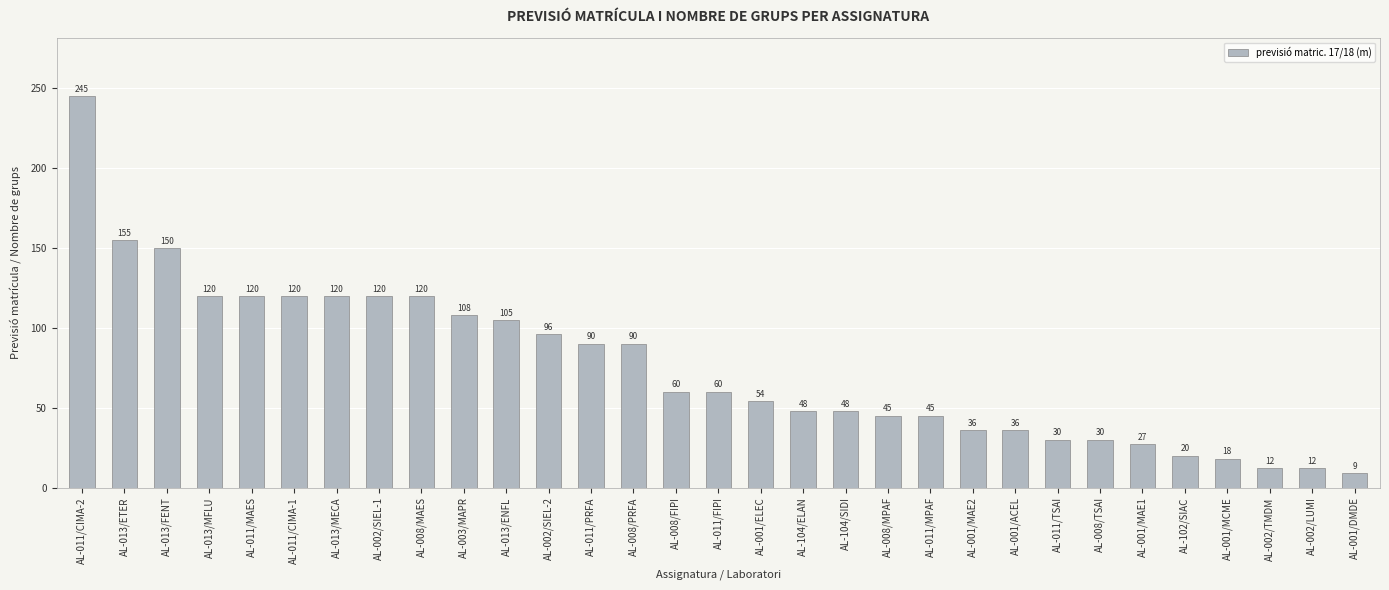

What is the value of the 18th bar from the left?

48